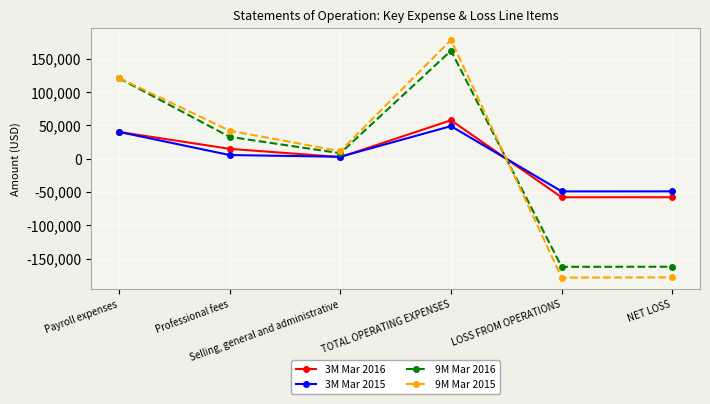

Which series has the widest spread of values?

9M Mar 2015